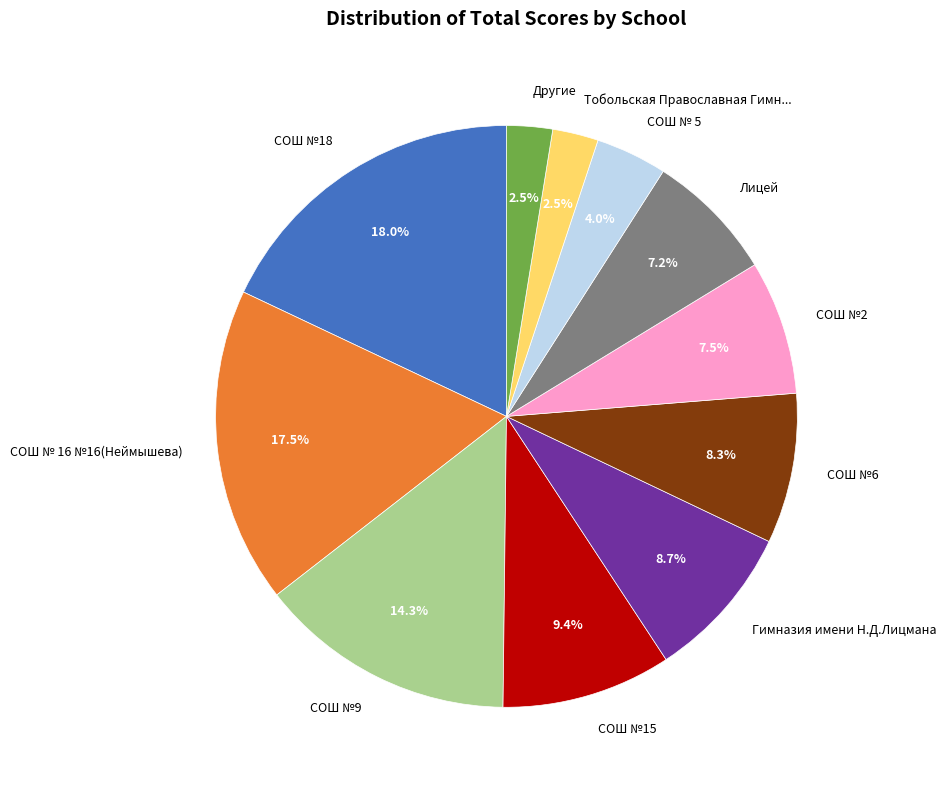

Count the number of slices in the pie.

11